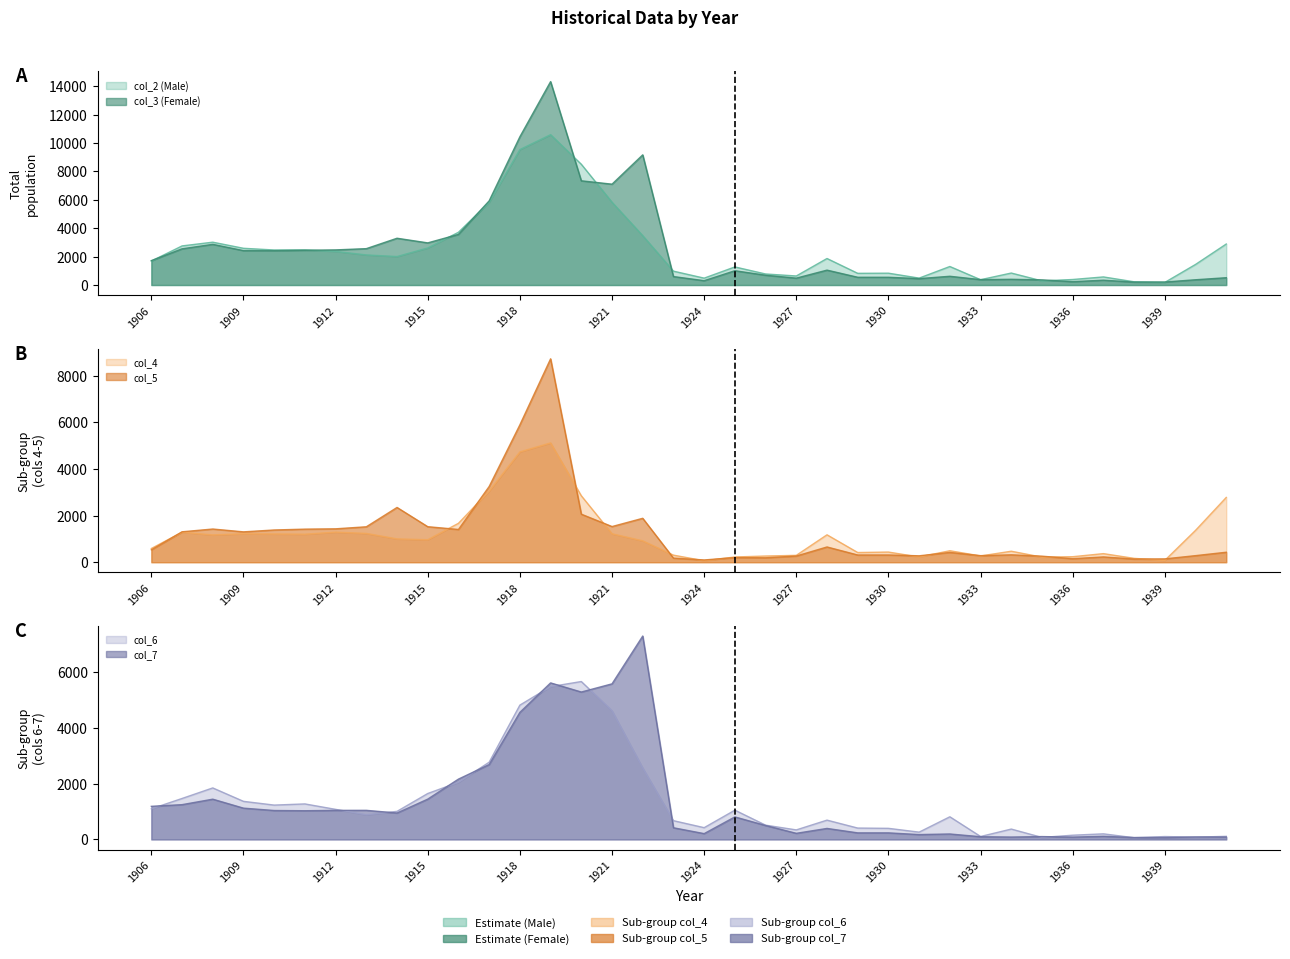

List the labels in order of col_2 (Male) value, largest first.

1919, 1918, 1920, 1921, 1917, 1916, 1922, 1908, 1941, 1907, 1915, 1909, 1911, 1910, 1912, 1913, 1914, 1928, 1906, 1940, 1932, 1925, 1923, 1934, 1930, 1929, 1926, 1927, 1937, 1931, 1924, 1936, 1933, 1935, 1938, 1939